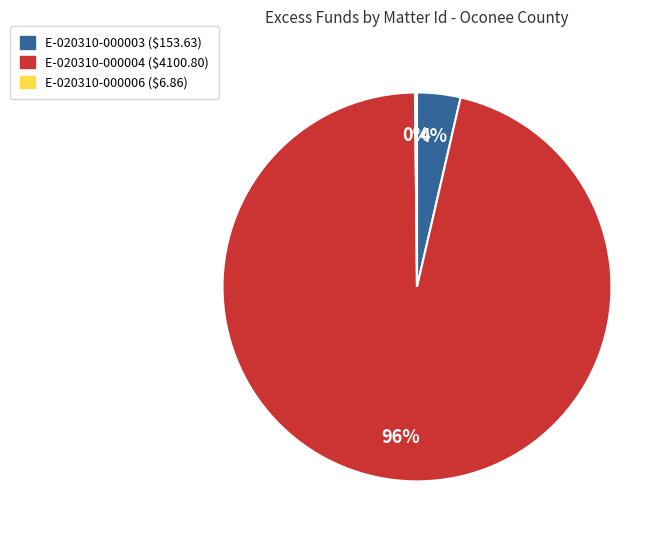

To the nearest percent, what percentage of the pie is E-020310-000004?

96%